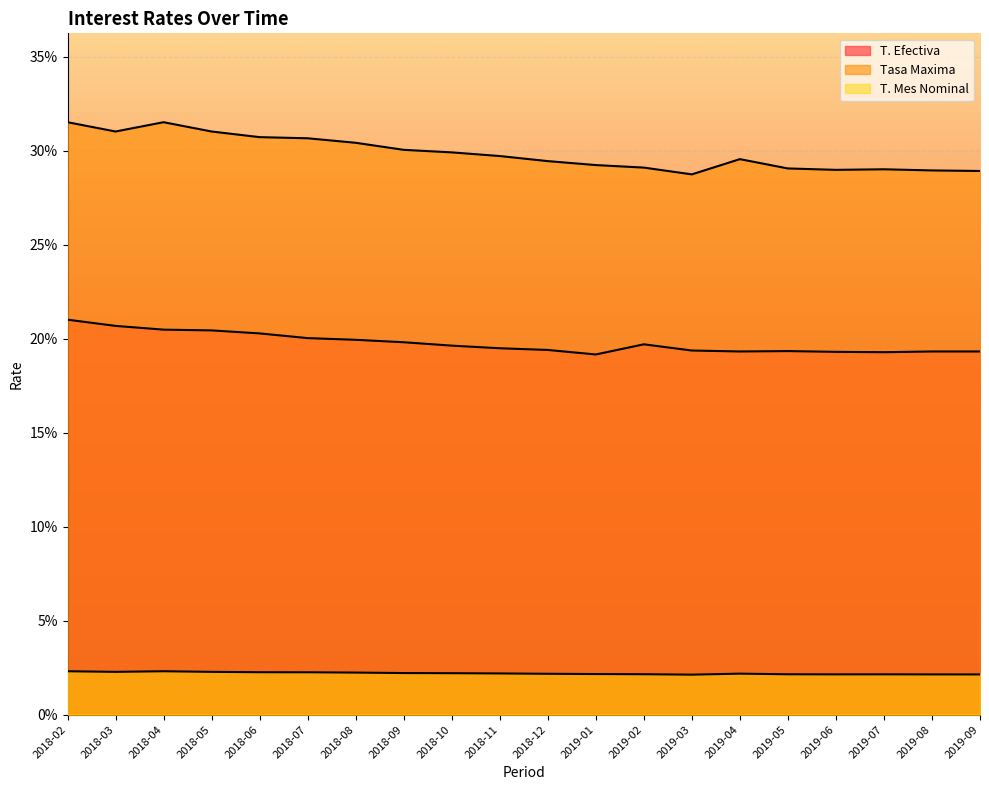

List the series in order of their peak value, lowest first.

T. Mes Nominal, T. Efectiva, Tasa Maxima